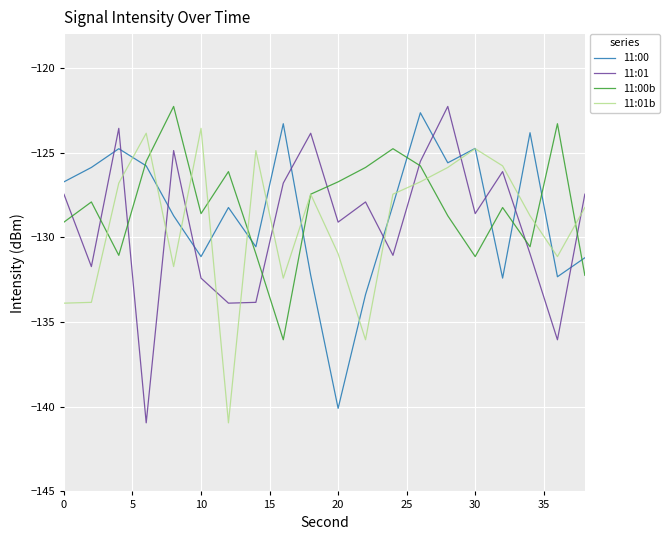

Which series ends up on top after the final intersection of 11:00 and 11:01?

11:01